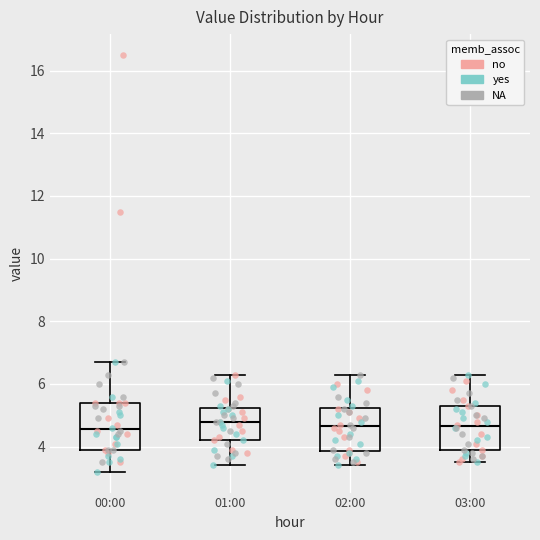

Where does the upper whisker of the box for 02:00 end on the y-axis? The values are not printed on the chart, so give them approximately, as read against the axis.

6.4